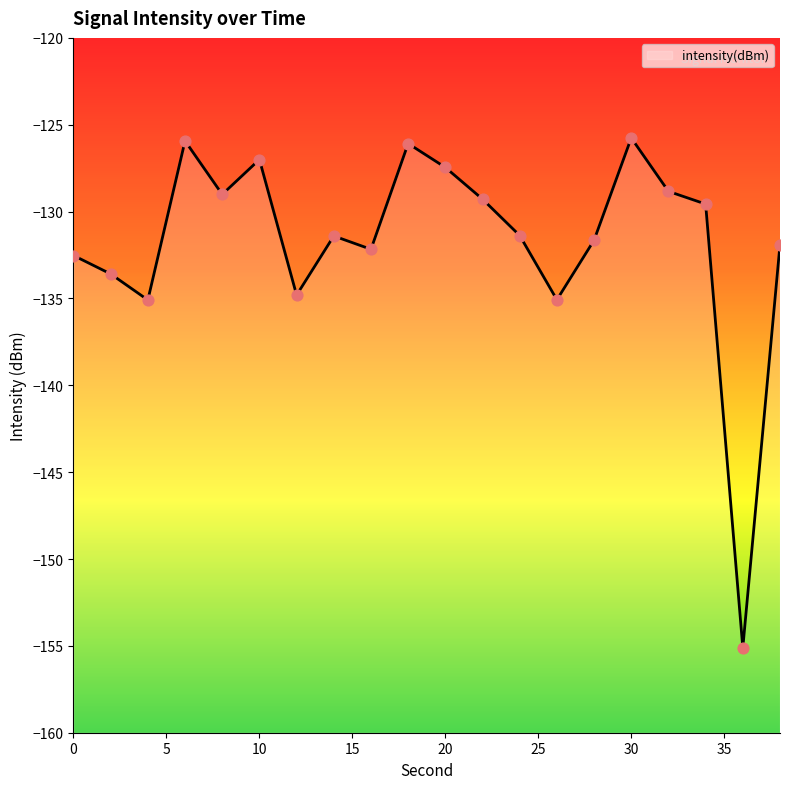

What is the change in value from 12 to 32?

+6.0